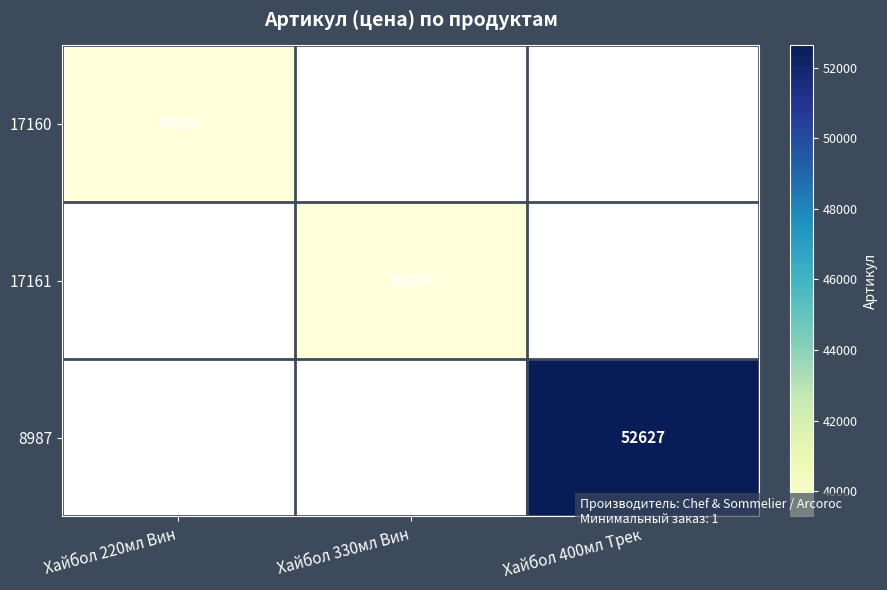

True or false: 17160 has a value of 39290 at Хайбол 220мл Вин.

True